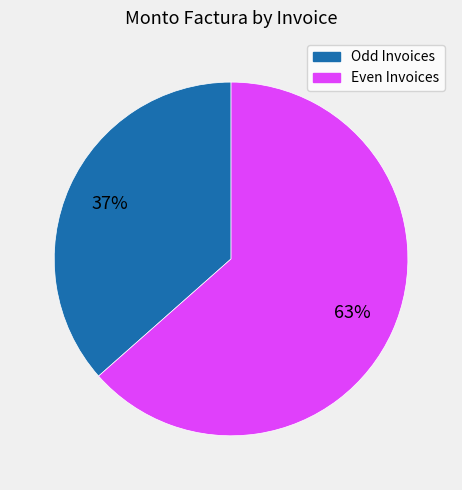

To the nearest percent, what is the average slice percentage?

50%